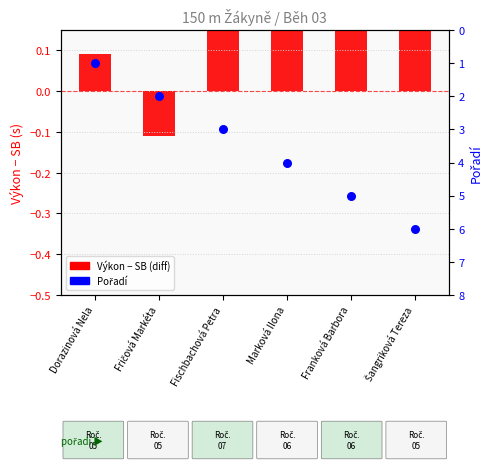

Which series has the widest spread of Y values?

Pořadí